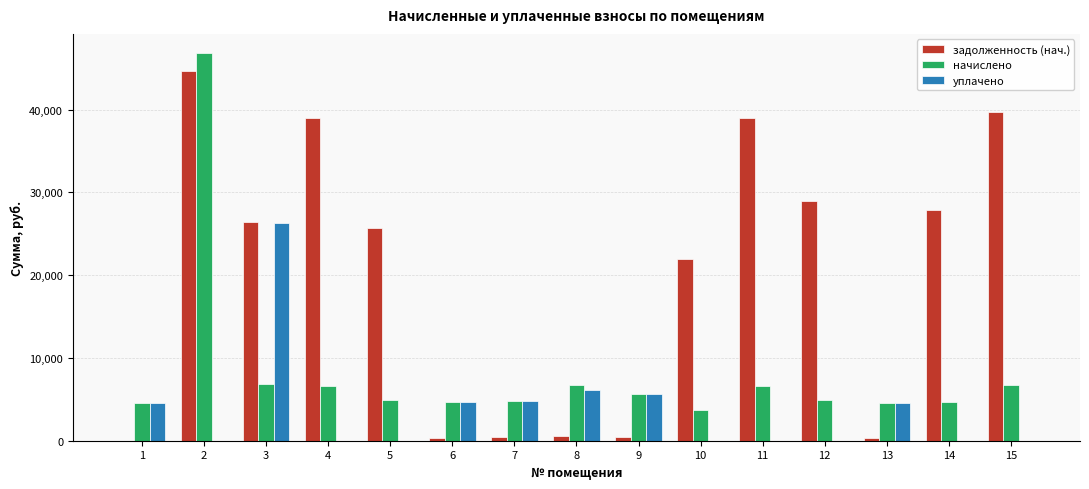

Which series has the largest total across all categories?

задолженность (нач.)